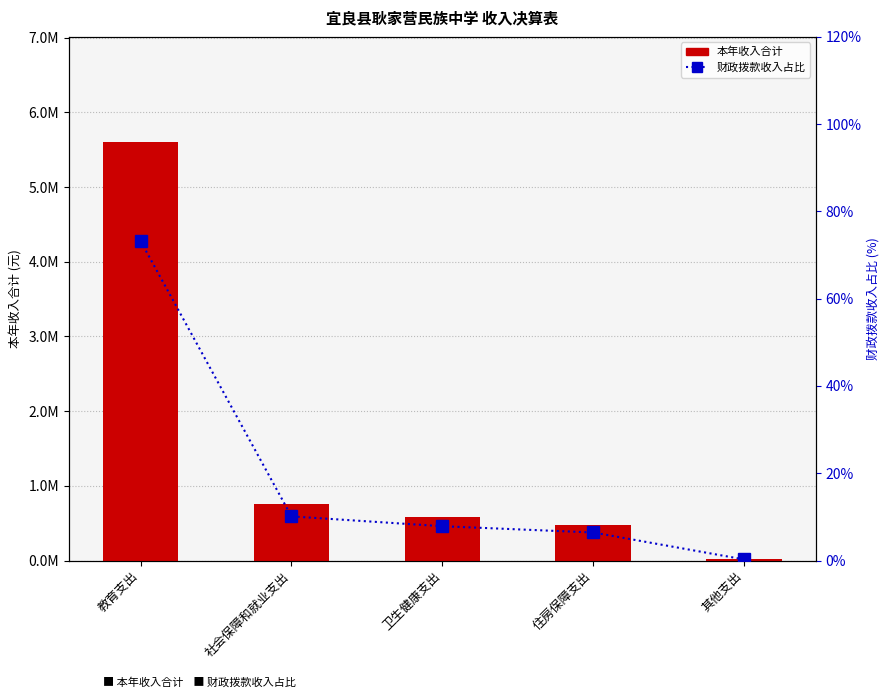

What is the label of the 4th bar from the right?

社会保障和就业支出